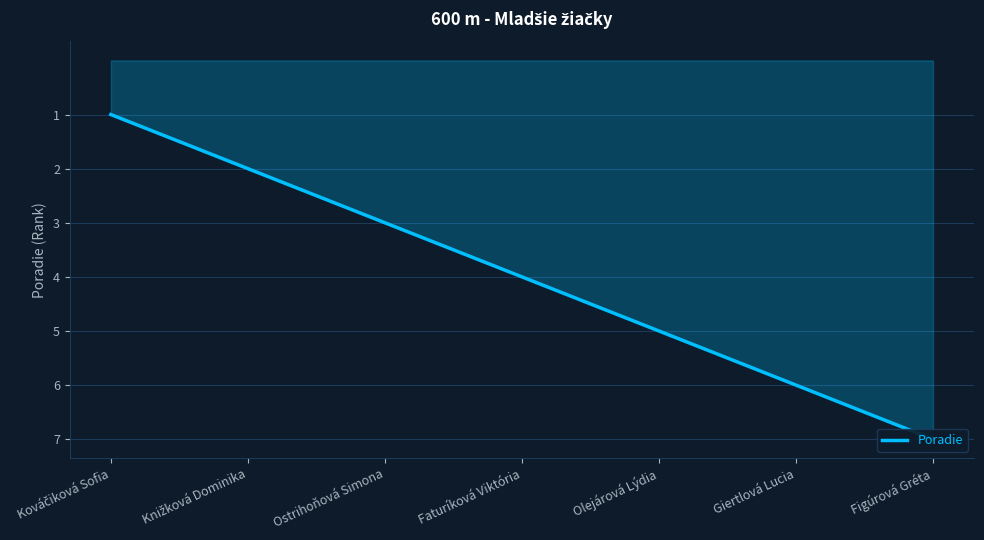

At which category does the chart reach its peak across all series?

Figúrová Gréta